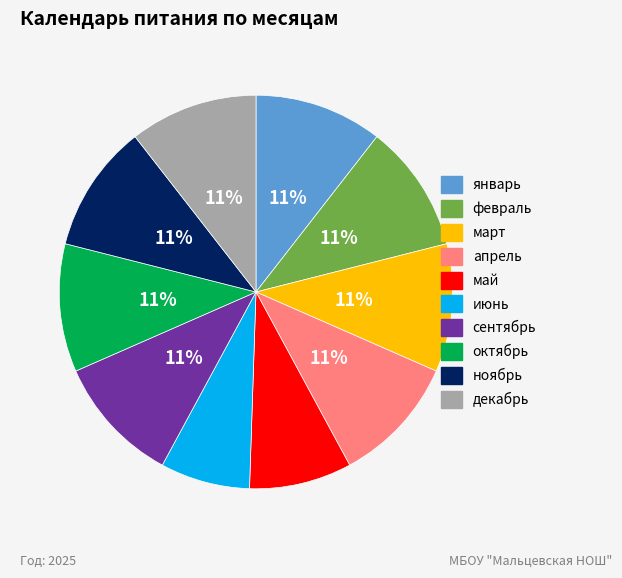

Does июнь account for over 50% of the chart?

No